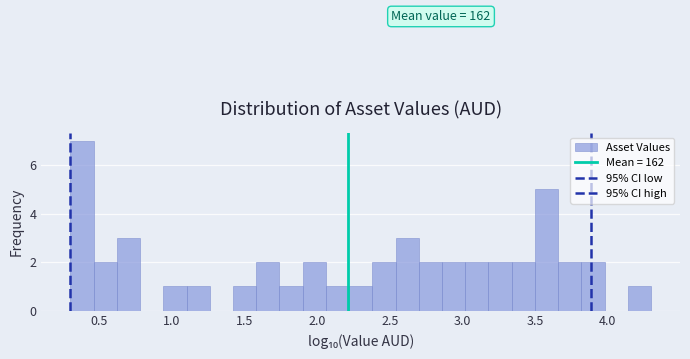

Read against the x-axis, roughly where is the centre of the tallest bar?

0.40